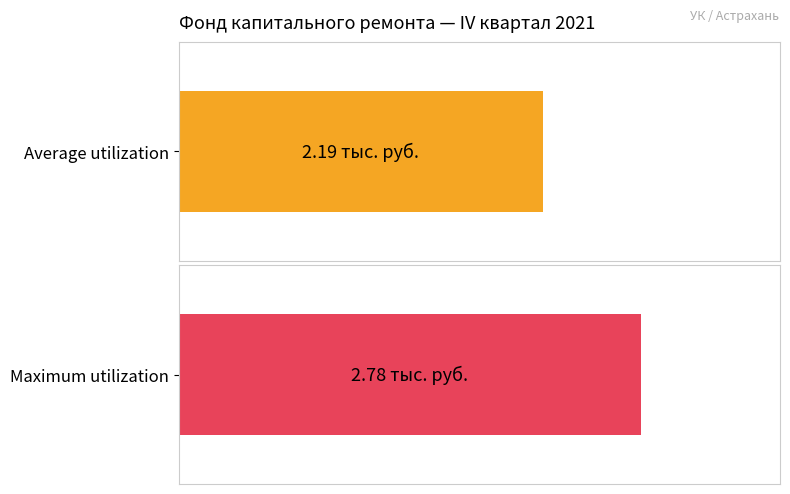

What are all the series names shown in the legend?

Average utilization, Maximum utilization